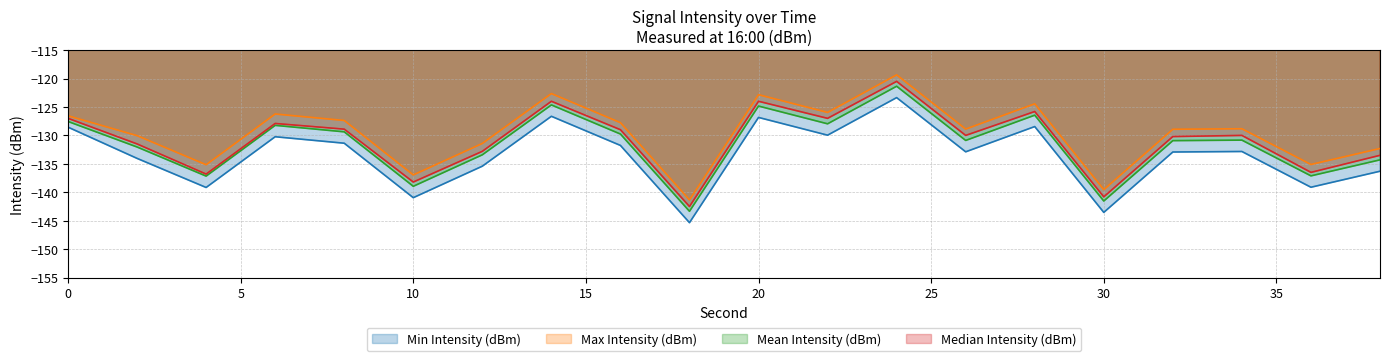

What is the minimum value shown in the chart?

-145.3